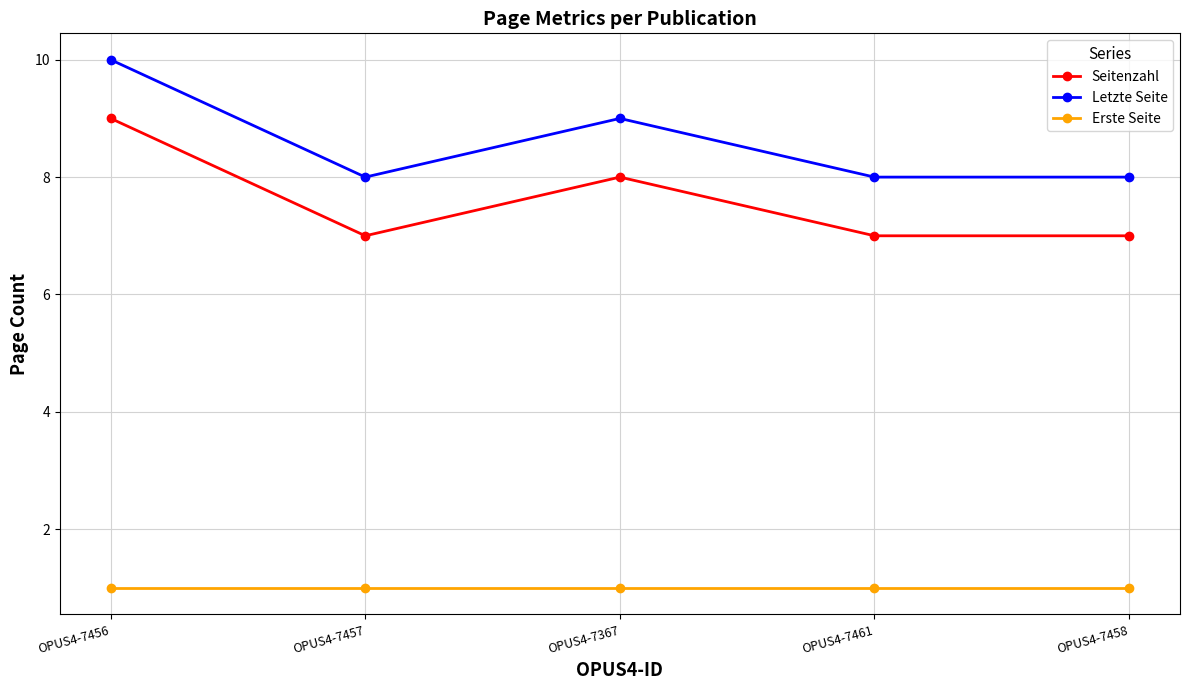

Is it true that Erste Seite equals 0 at OPUS4-7456?

False